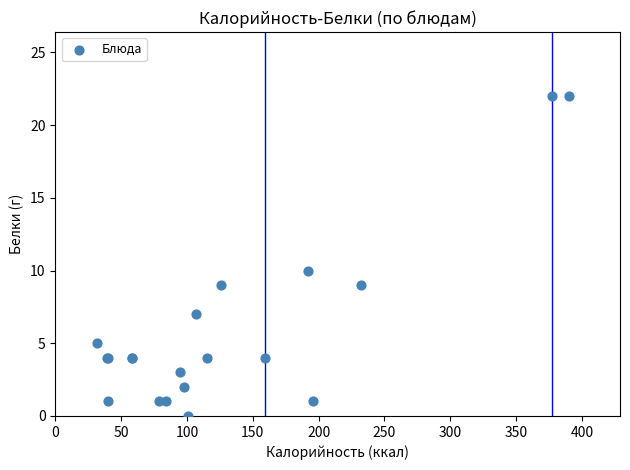

What Y value in the scatter plot is closest to 11?

10